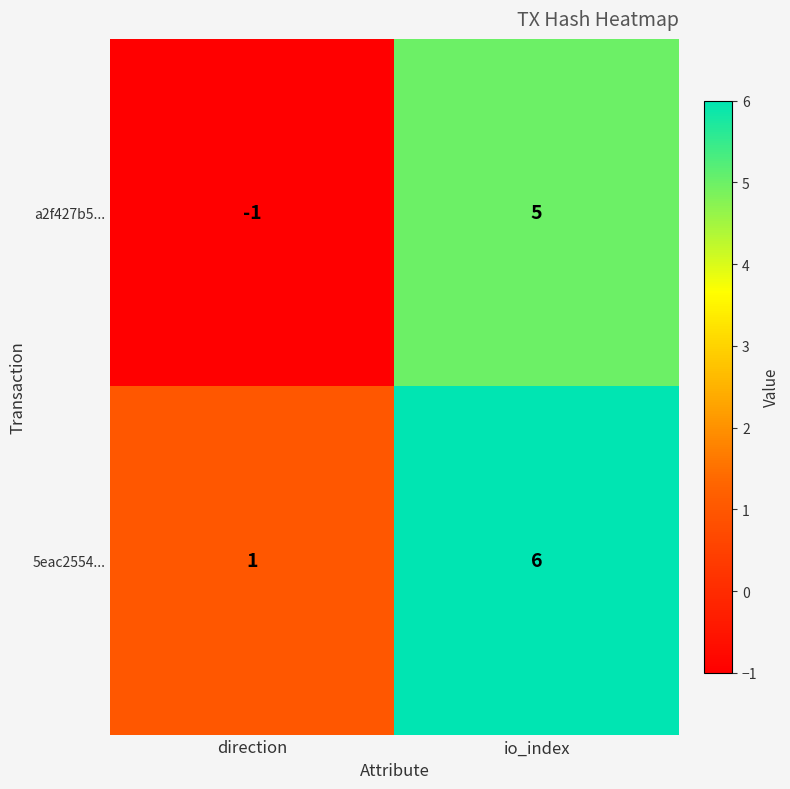

What is the sum of all 5eac2554... values?

7